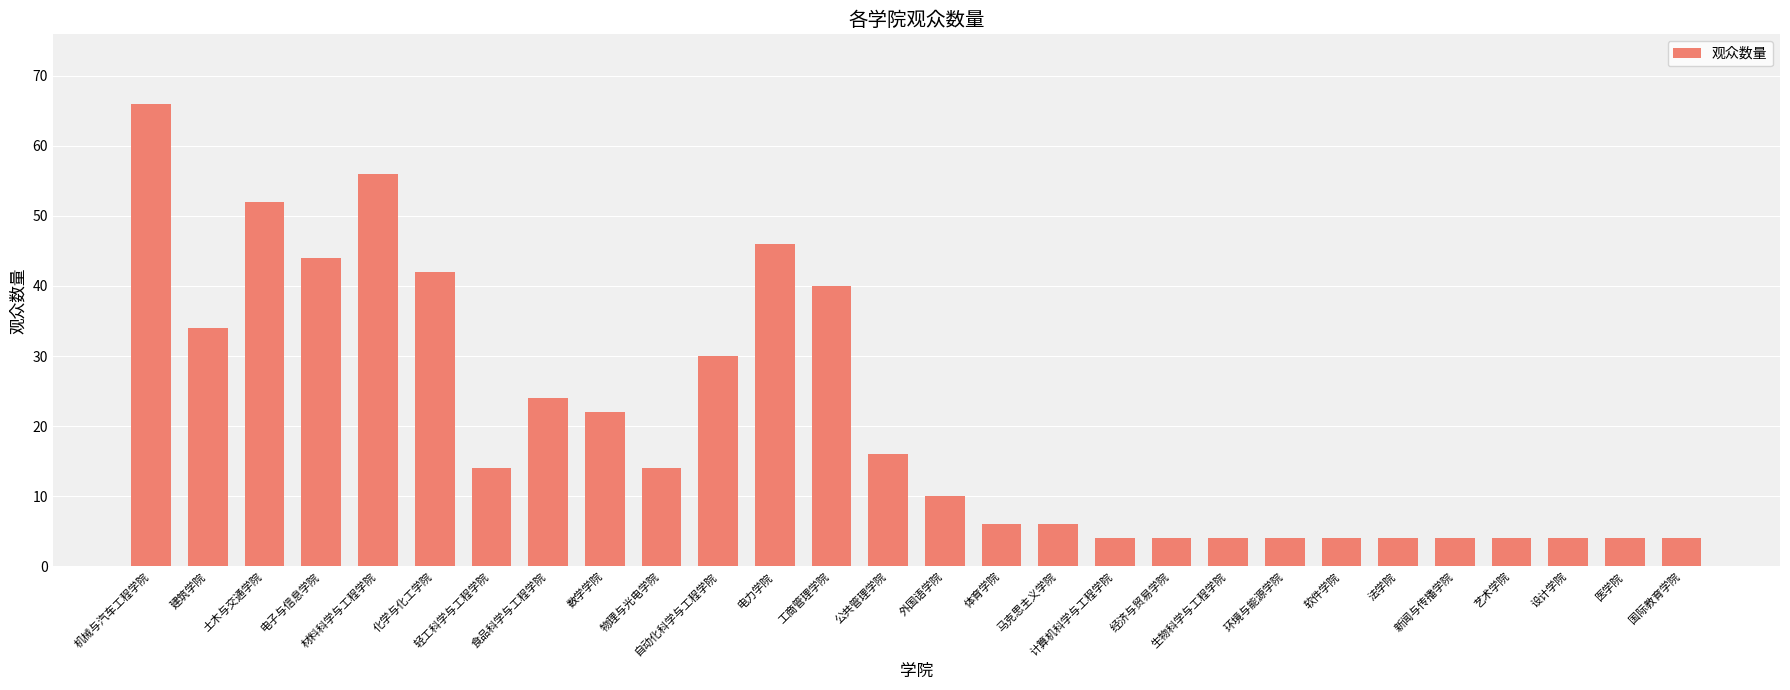

Reading left to right, transcribe all the data shown in this chart.

66	34	52	44	56	42	14	24	22	14	30	46	40	16	10	6	6	4	4	4	4	4	4	4	4	4	4	4